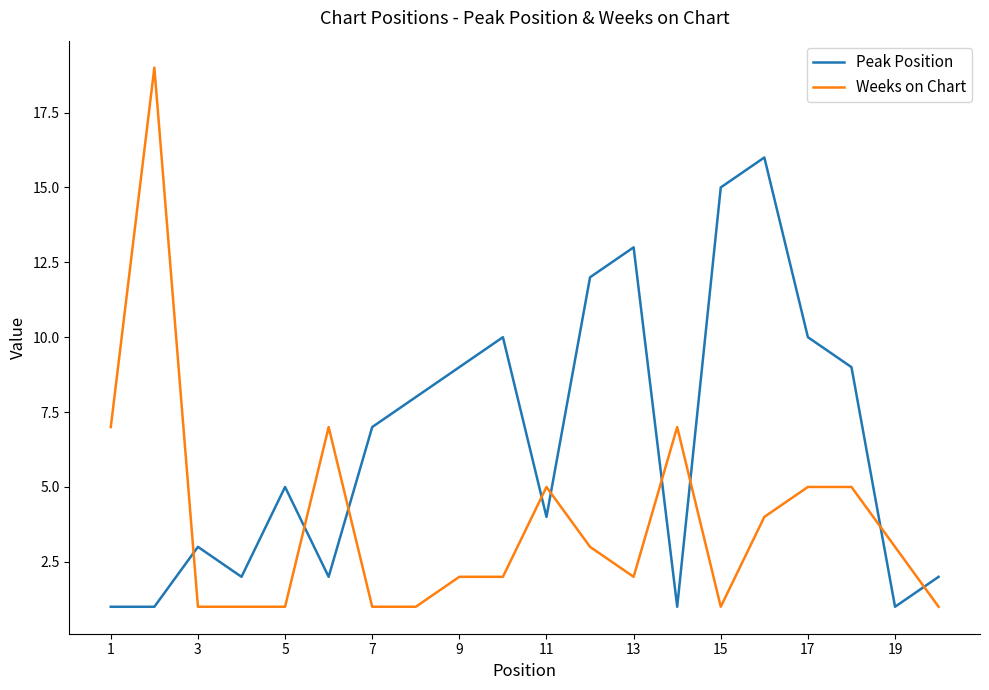

What is the greatest value displayed?

19